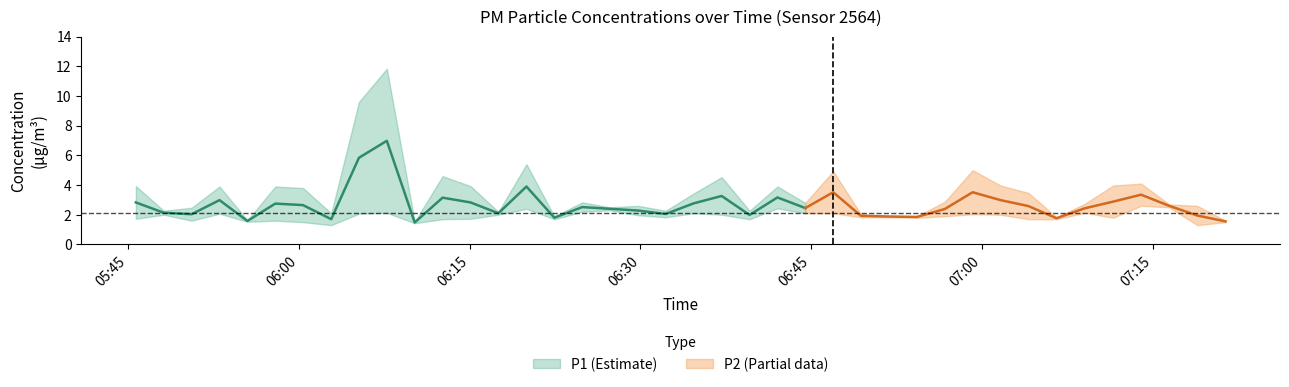

True or false: P2 and P1 cross at least once.

False